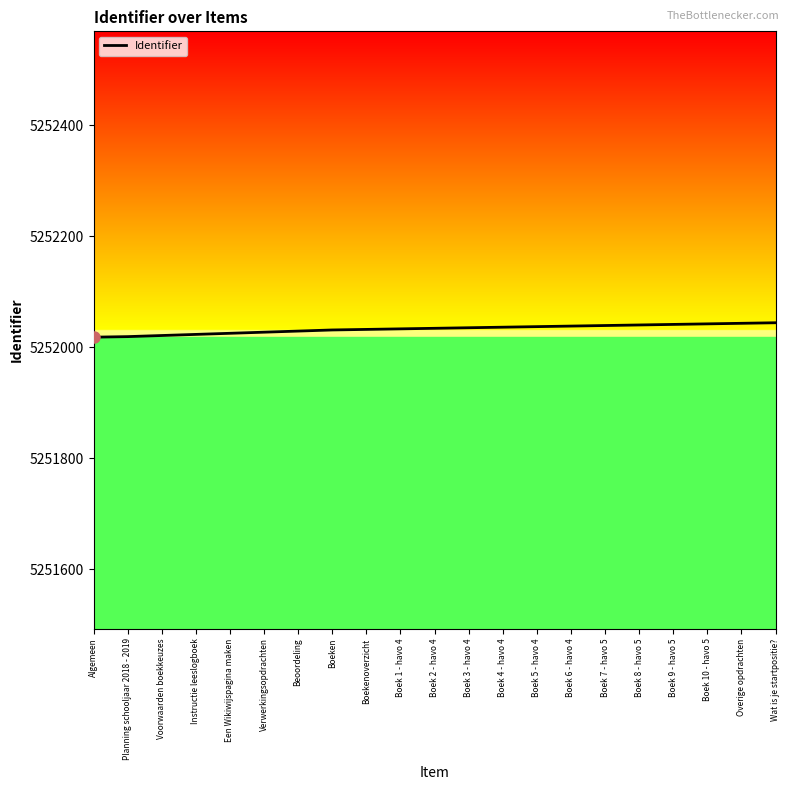

The chart shows a value of 1075401 at Beoordeling. True or false?

False